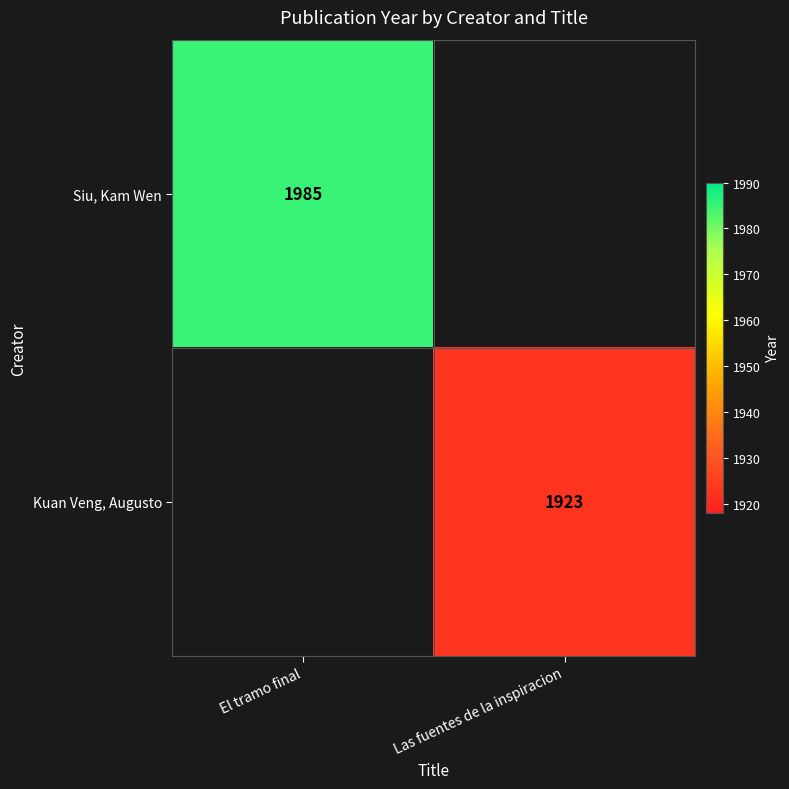

True or false: Siu, Kam Wen has a value of 2608 at El tramo final.

False